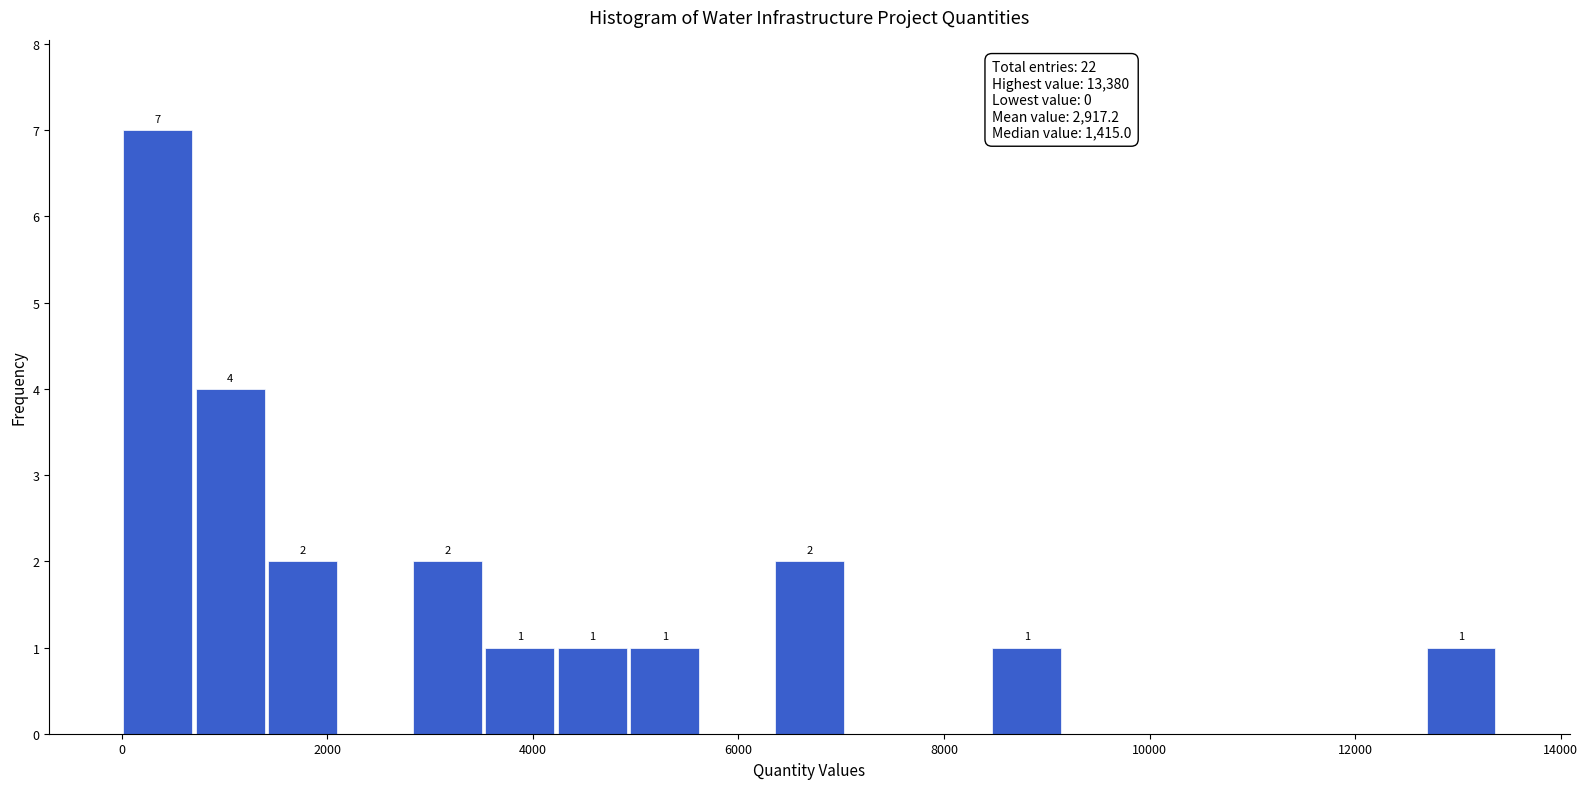

Around what value on the x-axis is the tallest bar? Give the approximate position of its centre, as read against the axis.

400